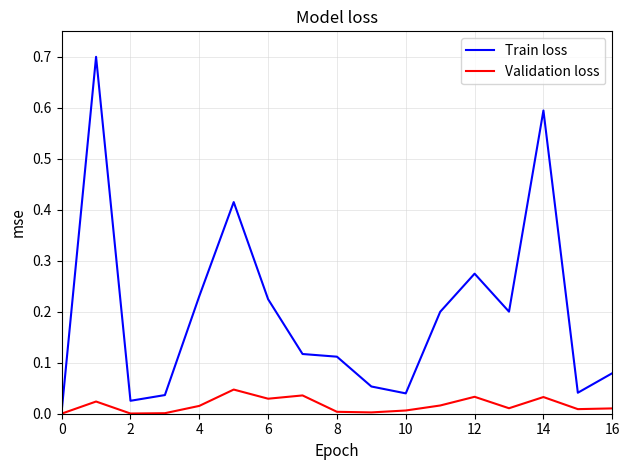

What is the sum of all Train loss values?

3.3